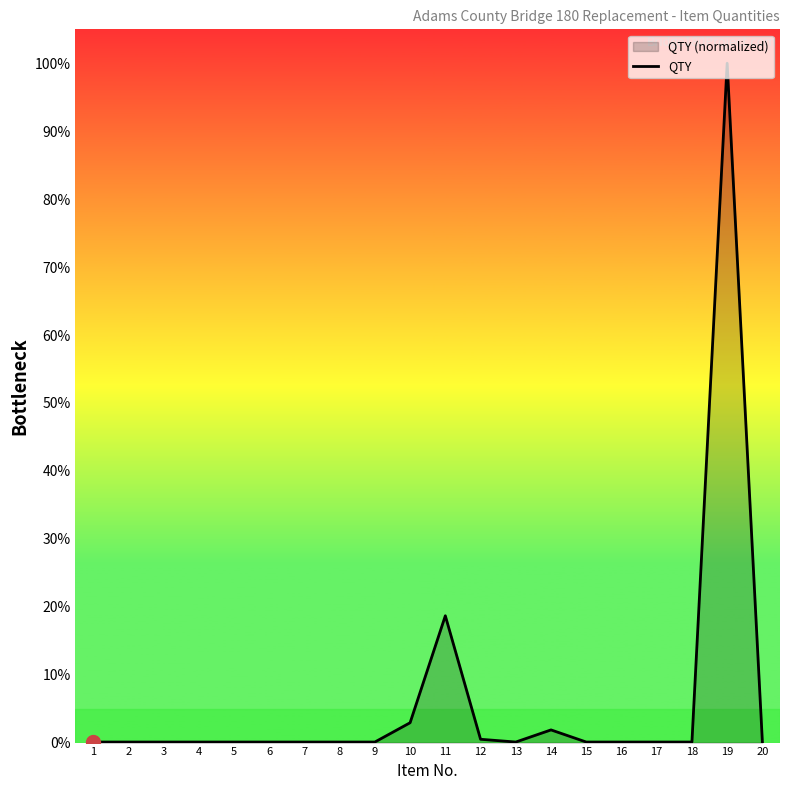

Between 1 and 16, which is larger?

1